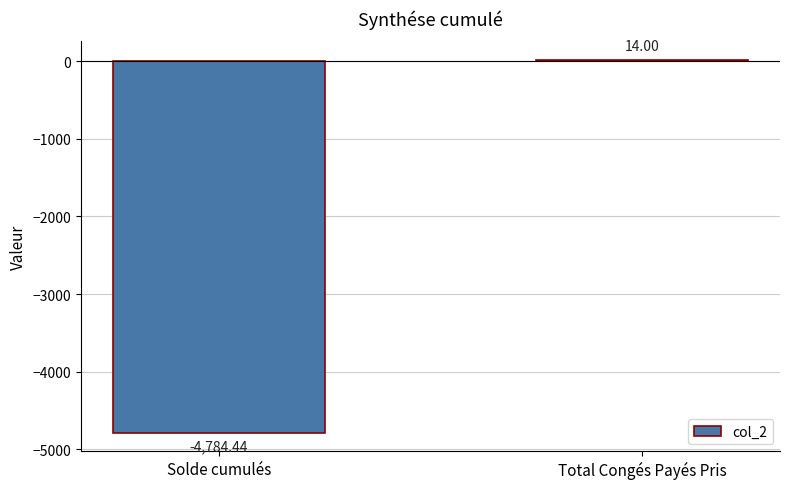

Reading left to right, extract all data points from this chart.

-4784.4	14.0